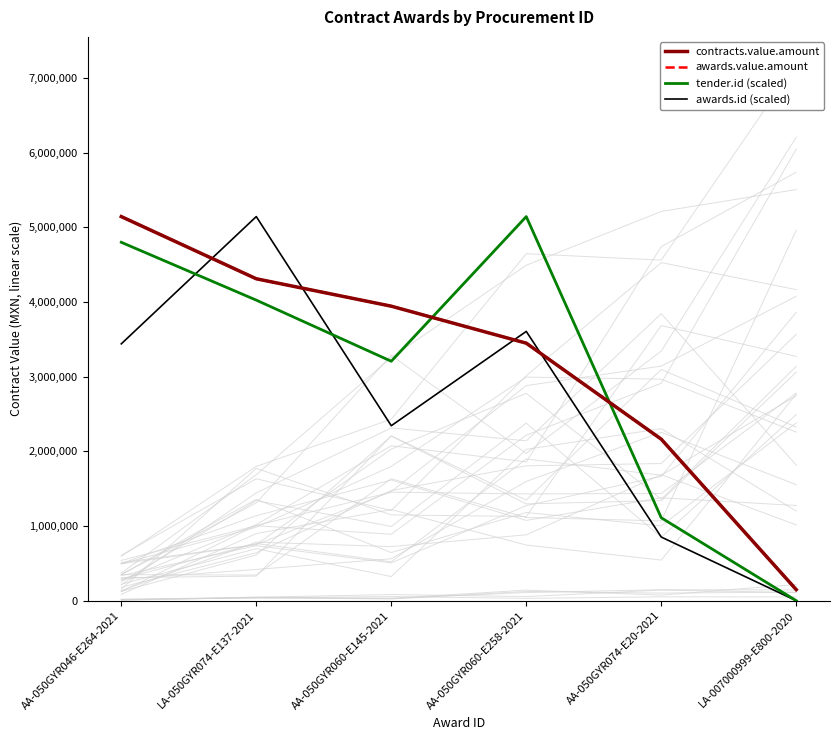

Reading left to right, what are all the values shown in this chart?

contracts.value.amount: AA-050GYR046-E264-2021=5143025.3	LA-050GYR074-E137-2021=4310425.4	AA-050GYR060-E145-2021=3943447.2	AA-050GYR060-E258-2021=3448275.9	AA-050GYR074-E20-2021=2162802.6	LA-007000999-E800-2020=147759.1
awards.value.amount: AA-050GYR046-E264-2021=5143025.3	LA-050GYR074-E137-2021=4310425.4	AA-050GYR060-E145-2021=3943447.2	AA-050GYR060-E258-2021=3448275.9	AA-050GYR074-E20-2021=2162802.6	LA-007000999-E800-2020=147759.1
tender.id (scaled): AA-050GYR046-E264-2021=4798879.4	LA-050GYR074-E137-2021=4024419.0	AA-050GYR060-E145-2021=3205993.1	AA-050GYR060-E258-2021=5143025.3	AA-050GYR074-E20-2021=1110148.1	LA-007000999-E800-2020=0.0
awards.id (scaled): AA-050GYR046-E264-2021=3438996.3	LA-050GYR074-E137-2021=5143025.3	AA-050GYR060-E145-2021=2342901.0	AA-050GYR060-E258-2021=3605731.6	AA-050GYR074-E20-2021=852441.0	LA-007000999-E800-2020=0.0